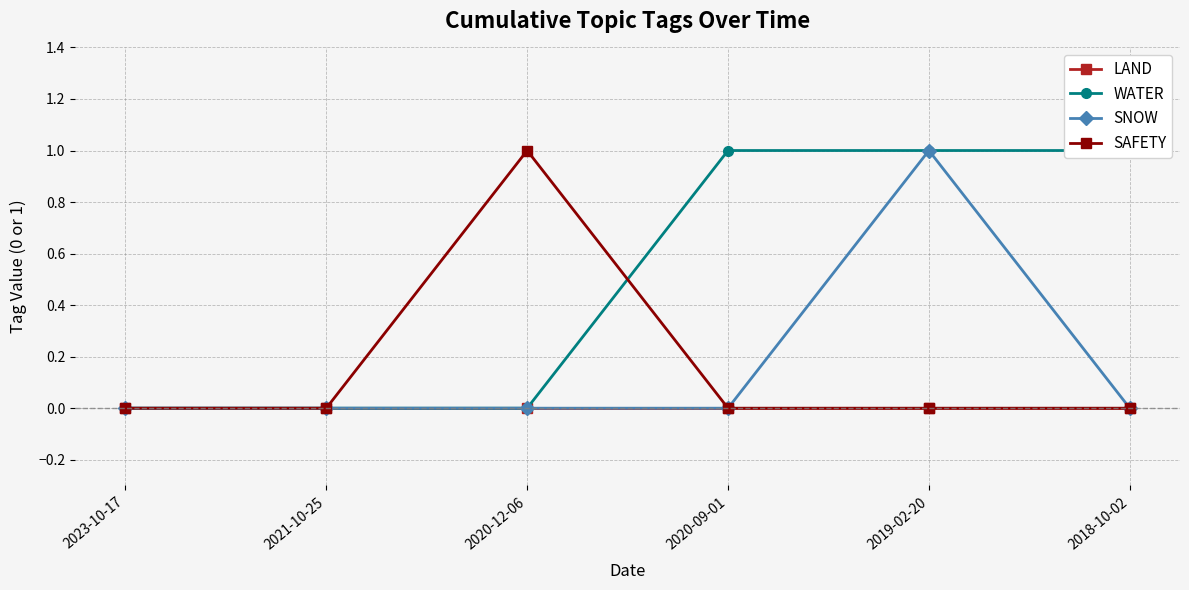

The SNOW series shows 1 at 2023-10-17. True or false?

False